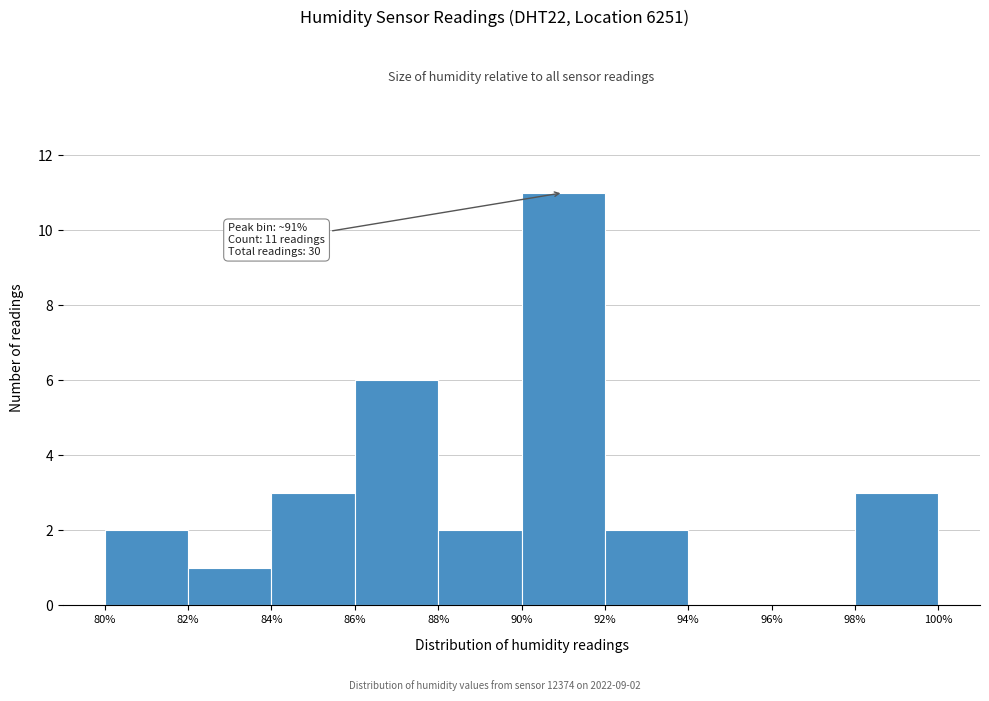

Which range on the x-axis has the tallest bar?

90% to 92%